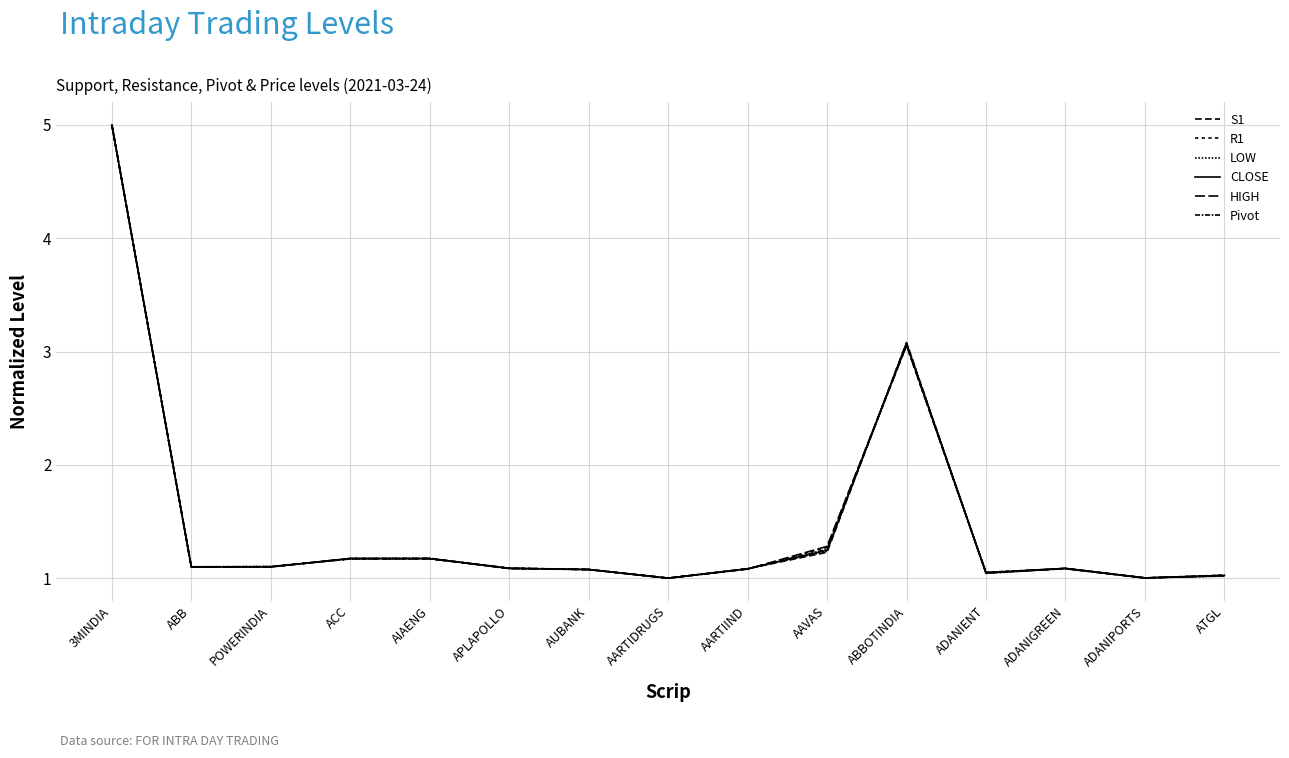

At how many categories does at least one series exceed 4?

1